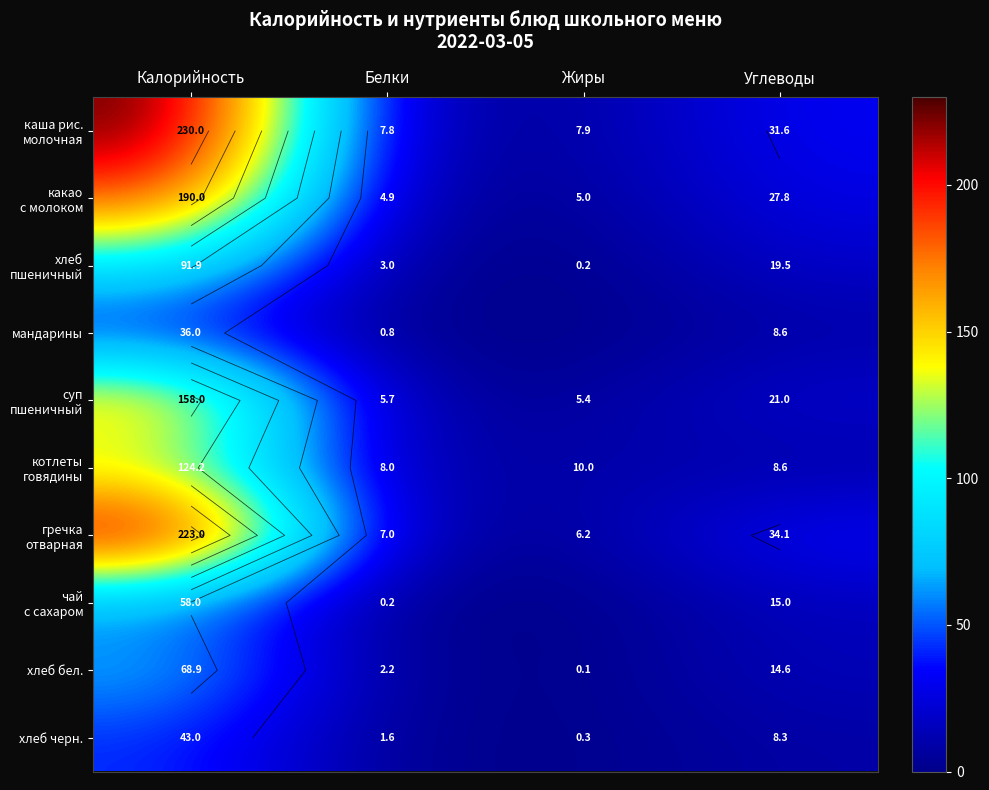

Rank the series by their maximum value, from lowest to highest.

мандарины, хлеб черн., чай с сахаром, хлеб бел., хлеб пшеничный, котлеты говядины, суп пшеничный, какао с молоком, гречка отварная, каша рис. молочная